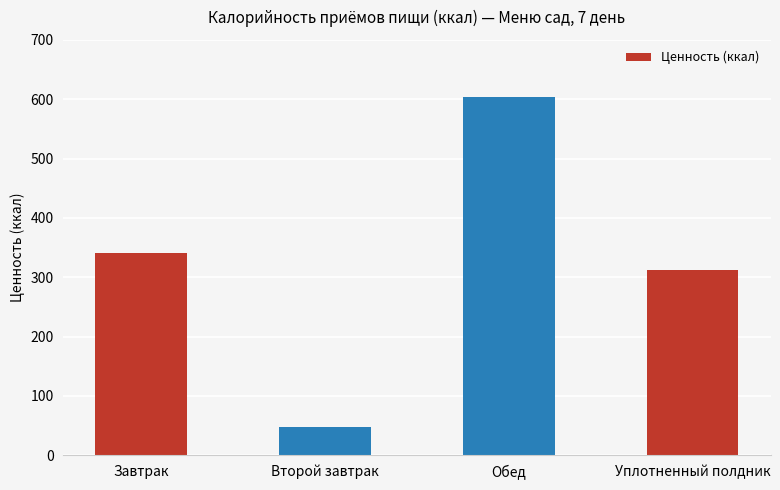

What is the difference between the maximum and minimum values?

557.0